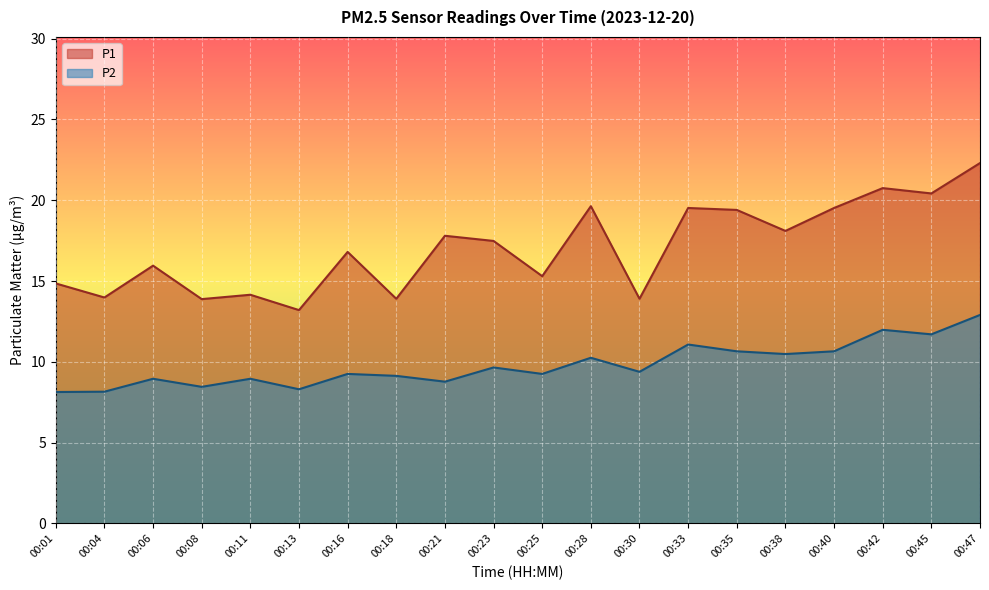

What is the value of the P1 point at the 7th from the left?

16.8